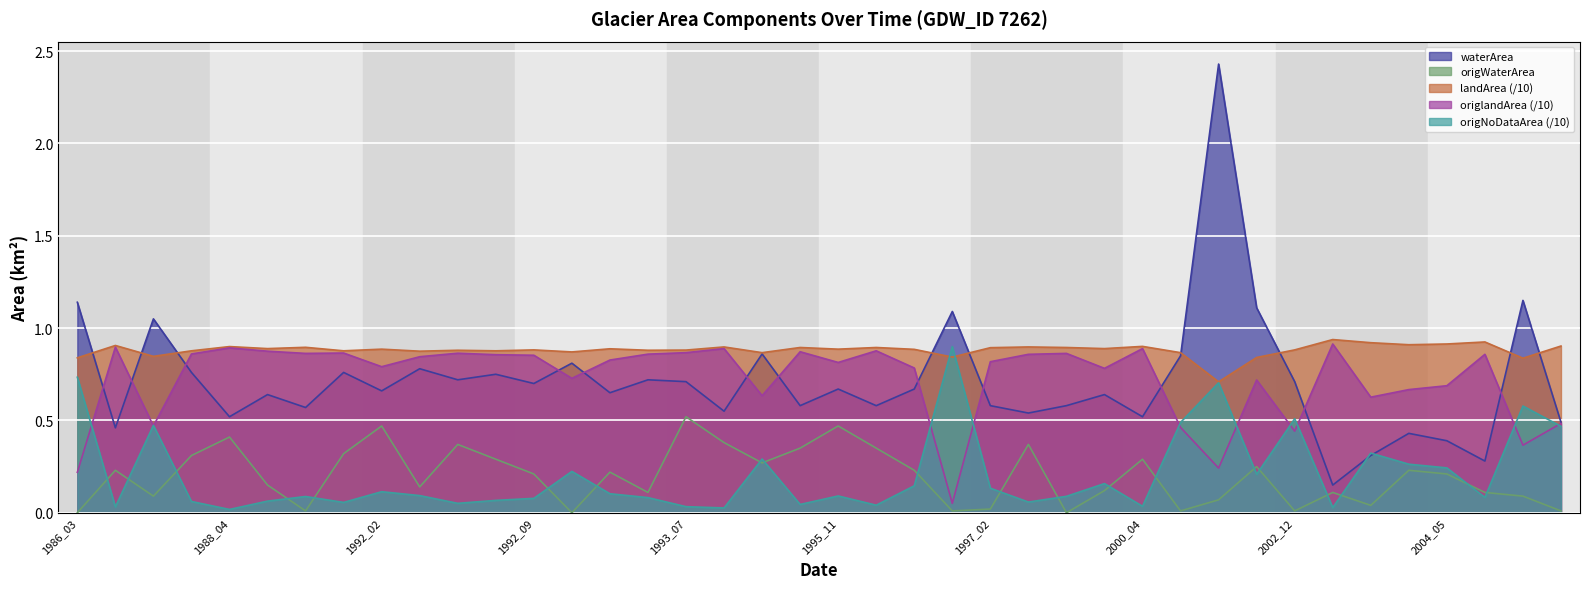

Reading right to left, transcribe all the data shown in this chart.

waterArea: 2007_01=0.5	2005_03=1.1	2004_12=0.3	2004_05=0.4	2004_03=0.4	2003_08=0.3	2003_05=0.1	2002_12=0.7	2001_11=1.1	2001_10=2.4	2000_12=0.8	2000_04=0.5	1998_11=0.6	1997_10=0.6	1997_09=0.5	1997_02=0.6	1996_12=1.1	1996_07=0.7	1996_03=0.6	1995_11=0.7	1995_07=0.6	1995_04=0.9	1994_05=0.6	1993_07=0.7	1993_04=0.7	1992_12=0.7	1992_11=0.8	1992_09=0.7	1992_07=0.8	1992_05=0.7	1992_04=0.8	1992_02=0.7	1990_04=0.8	1988_12=0.6	1988_06=0.6	1988_04=0.5	1987_10=0.8	1987_03=1.1	1986_12=0.5	1986_03=1.1
landArea: 2007_01=0.9	2005_03=0.8	2004_12=0.9	2004_05=0.9	2004_03=0.9	2003_08=0.9	2003_05=0.9	2002_12=0.9	2001_11=0.8	2001_10=0.7	2000_12=0.9	2000_04=0.9	1998_11=0.9	1997_10=0.9	1997_09=0.9	1997_02=0.9	1996_12=0.8	1996_07=0.9	1996_03=0.9	1995_11=0.9	1995_07=0.9	1995_04=0.9	1994_05=0.9	1993_07=0.9	1993_04=0.9	1992_12=0.9	1992_11=0.9	1992_09=0.9	1992_07=0.9	1992_05=0.9	1992_04=0.9	1992_02=0.9	1990_04=0.9	1988_12=0.9	1988_06=0.9	1988_04=0.9	1987_10=0.9	1987_03=0.8	1986_12=0.9	1986_03=0.8
origWaterArea: 2007_01=0.0	2005_03=0.1	2004_12=0.1	2004_05=0.2	2004_03=0.2	2003_08=0.0	2003_05=0.1	2002_12=0.0	2001_11=0.2	2001_10=0.1	2000_12=0.0	2000_04=0.3	1998_11=0.1	1997_10=0.0	1997_09=0.4	1997_02=0.0	1996_12=0.0	1996_07=0.2	1996_03=0.3	1995_11=0.5	1995_07=0.3	1995_04=0.3	1994_05=0.4	1993_07=0.5	1993_04=0.1	1992_12=0.2	1992_11=0.0	1992_09=0.2	1992_07=0.3	1992_05=0.4	1992_04=0.1	1992_02=0.5	1990_04=0.3	1988_12=0.0	1988_06=0.1	1988_04=0.4	1987_10=0.3	1987_03=0.1	1986_12=0.2	1986_03=0.0
origlandArea: 2007_01=0.5	2005_03=0.4	2004_12=0.9	2004_05=0.7	2004_03=0.7	2003_08=0.6	2003_05=0.9	2002_12=0.4	2001_11=0.7	2001_10=0.2	2000_12=0.5	2000_04=0.9	1998_11=0.8	1997_10=0.9	1997_09=0.9	1997_02=0.8	1996_12=0.1	1996_07=0.8	1996_03=0.9	1995_11=0.8	1995_07=0.9	1995_04=0.6	1994_05=0.9	1993_07=0.9	1993_04=0.9	1992_12=0.8	1992_11=0.7	1992_09=0.9	1992_07=0.9	1992_05=0.9	1992_04=0.8	1992_02=0.8	1990_04=0.9	1988_12=0.9	1988_06=0.9	1988_04=0.9	1987_10=0.9	1987_03=0.5	1986_12=0.9	1986_03=0.2
origNoDataArea: 2007_01=0.5	2005_03=0.6	2004_12=0.1	2004_05=0.2	2004_03=0.3	2003_08=0.3	2003_05=0.0	2002_12=0.5	2001_11=0.2	2001_10=0.7	2000_12=0.5	2000_04=0.0	1998_11=0.2	1997_10=0.1	1997_09=0.1	1997_02=0.1	1996_12=0.9	1996_07=0.1	1996_03=0.0	1995_11=0.1	1995_07=0.0	1995_04=0.3	1994_05=0.0	1993_07=0.0	1993_04=0.1	1992_12=0.1	1992_11=0.2	1992_09=0.1	1992_07=0.1	1992_05=0.1	1992_04=0.1	1992_02=0.1	1990_04=0.1	1988_12=0.1	1988_06=0.1	1988_04=0.0	1987_10=0.1	1987_03=0.5	1986_12=0.0	1986_03=0.7